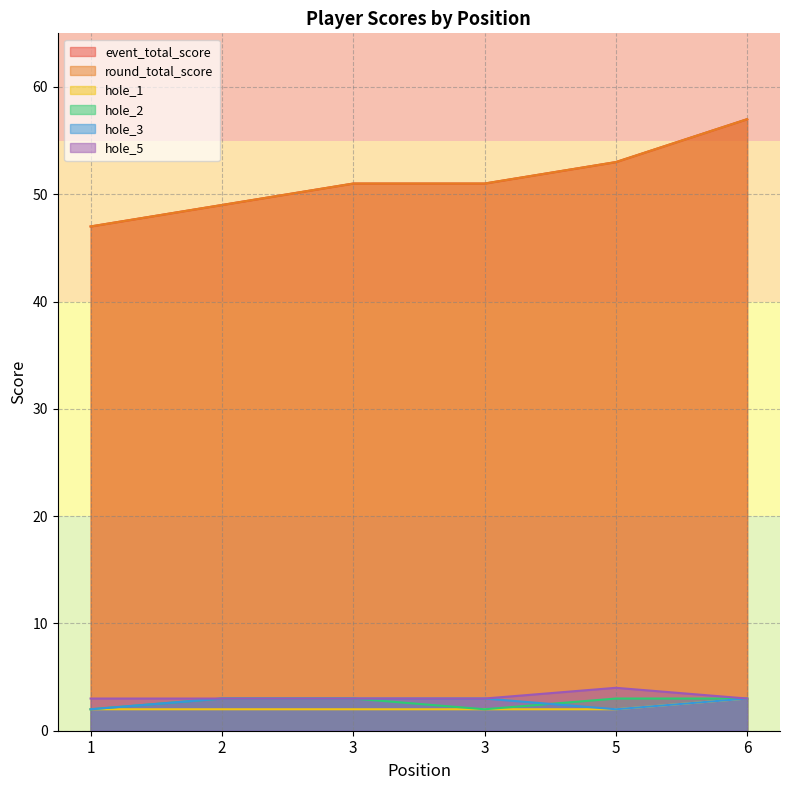

Which series changed the most between 2 and 6?

event_total_score